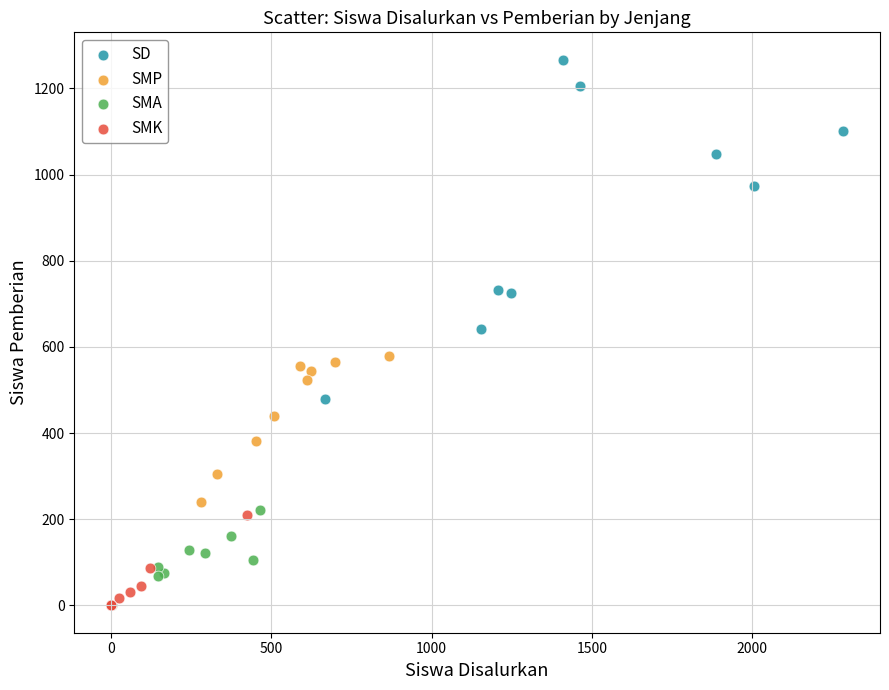

Which series has the widest spread of Y values?

SD